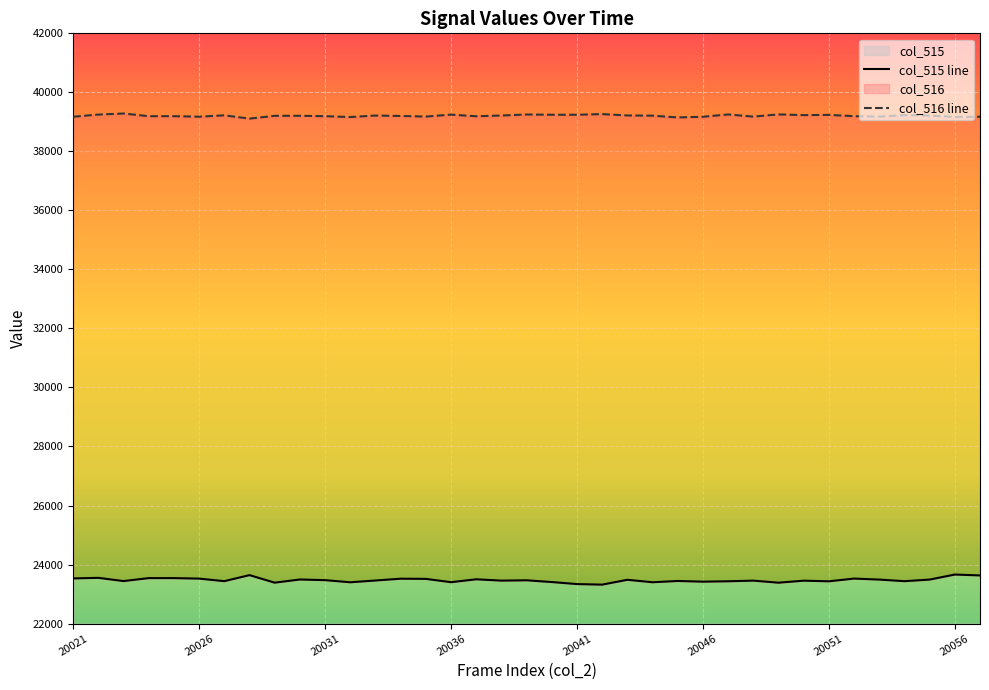

The col_515 series shows 23443 at 20045. True or false?

True